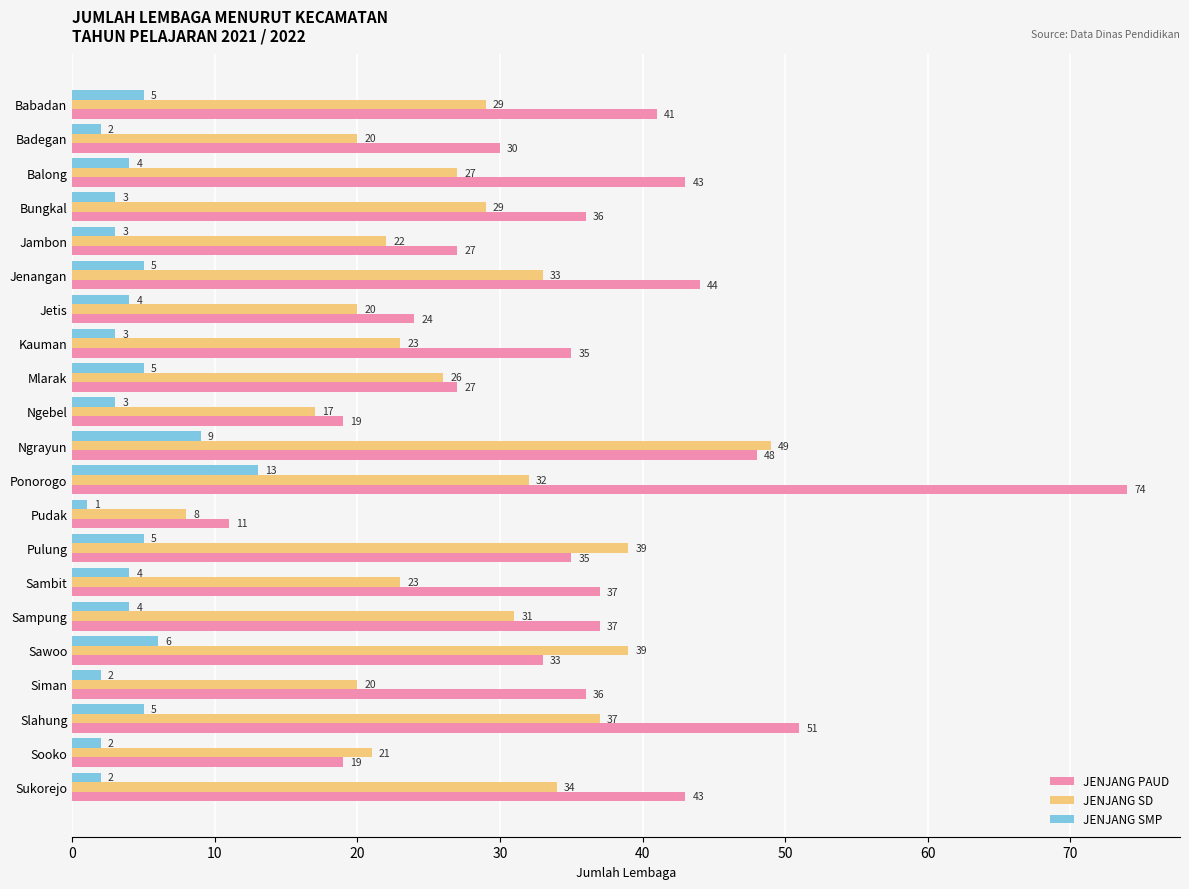

Is it true that JENJANG PAUD equals 33 at Jetis?

False